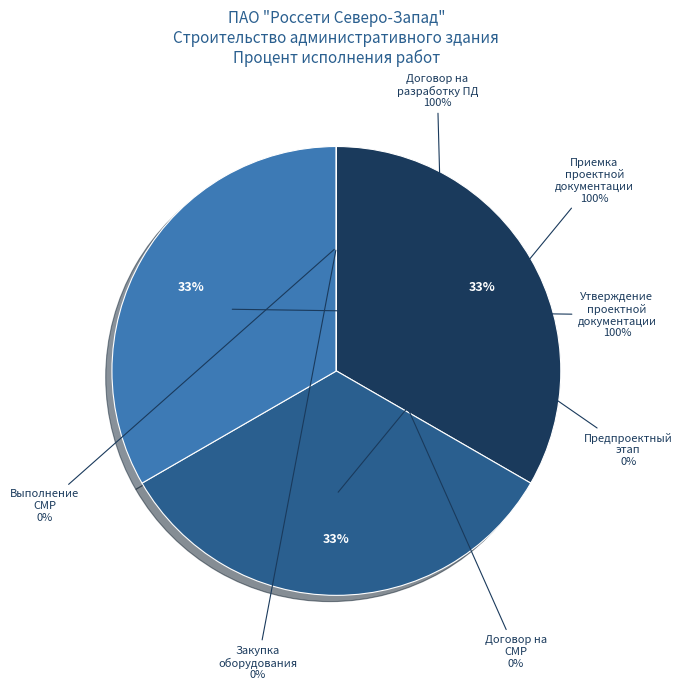

Is it true that Закупка основного оборудования is 0% of the pie?

True